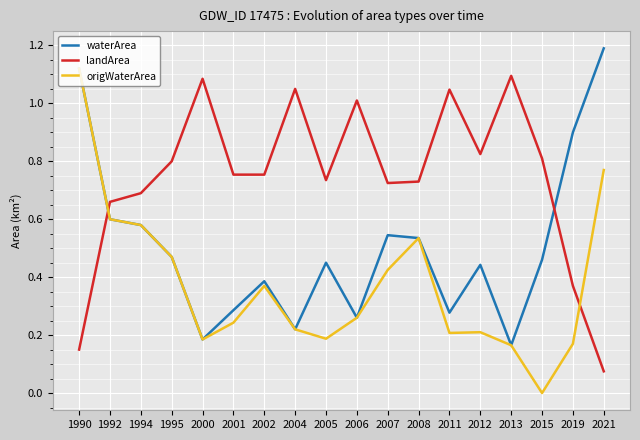

How many intersections are there between landArea and origWaterArea?

2